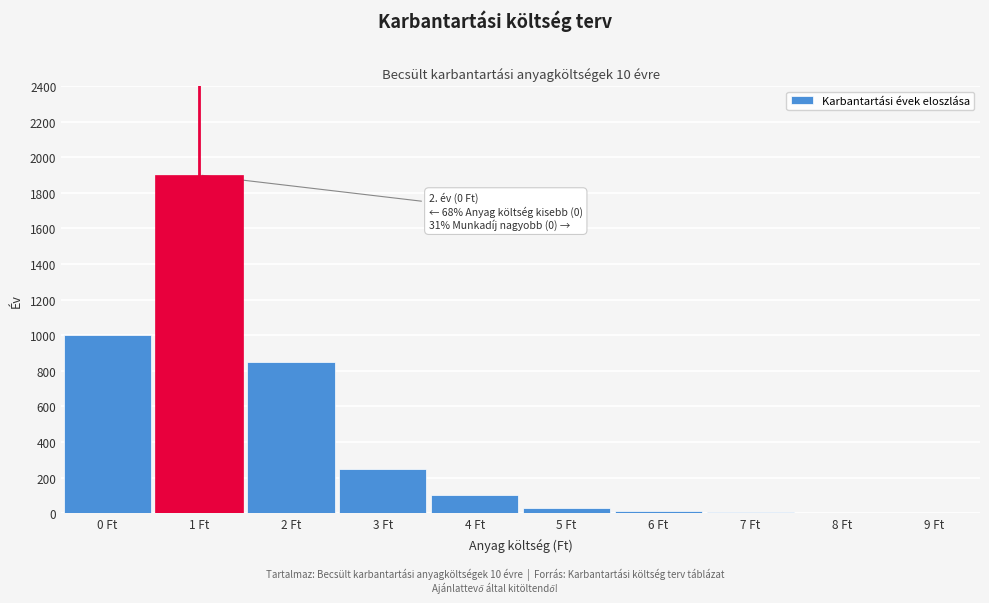

At which label is the value closest to 950?

0 Ft